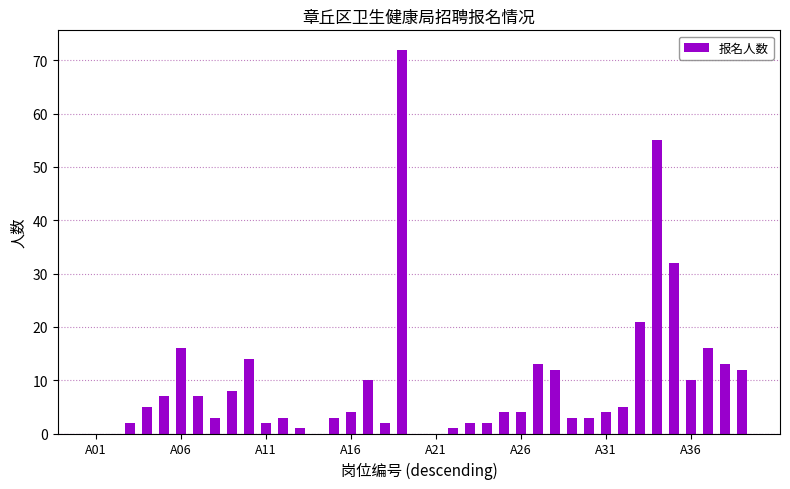

Reading left to right, transcribe all the data shown in this chart.

0	0	2	5	7	16	7	3	8	14	2	3	1	0	3	4	10	2	72	0	0	1	2	2	4	4	13	12	3	3	4	5	21	55	32	10	16	13	12